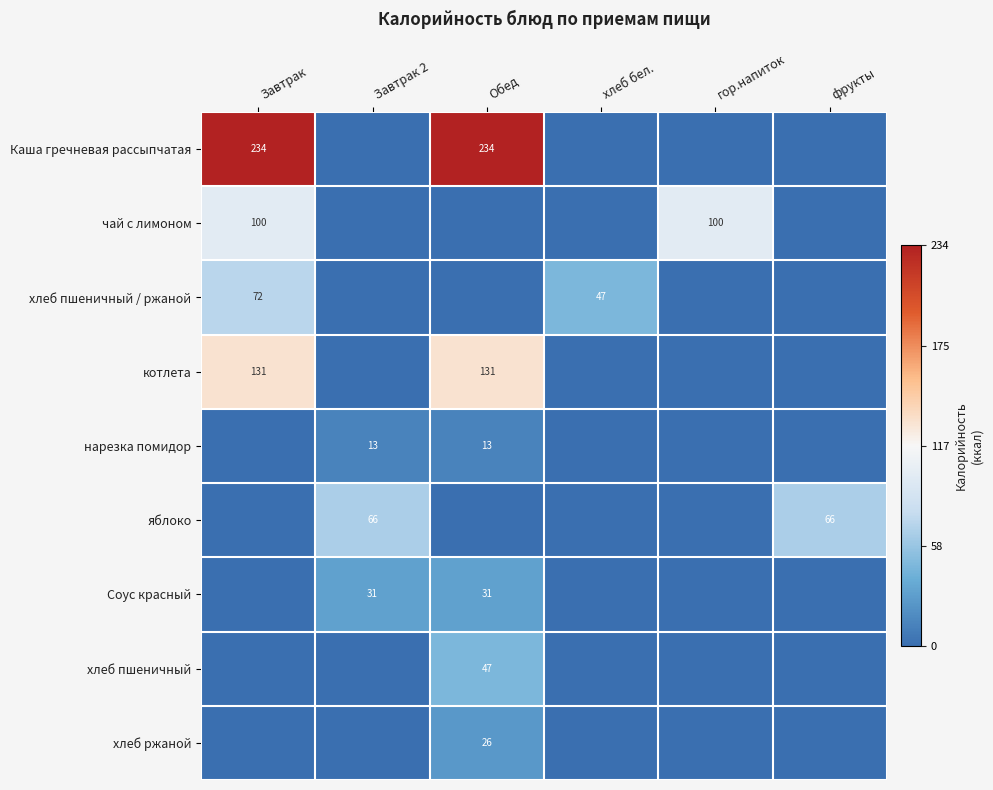

How many distinct data groups are displayed?

9